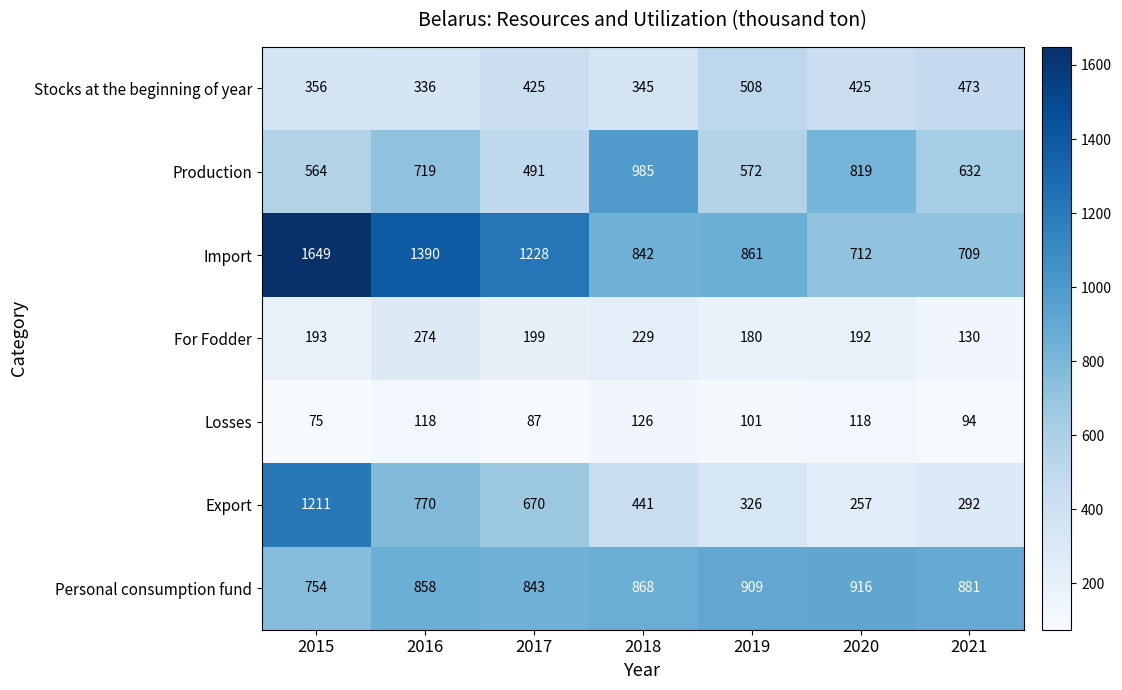

The Export series shows 126 at 2020. True or false?

False